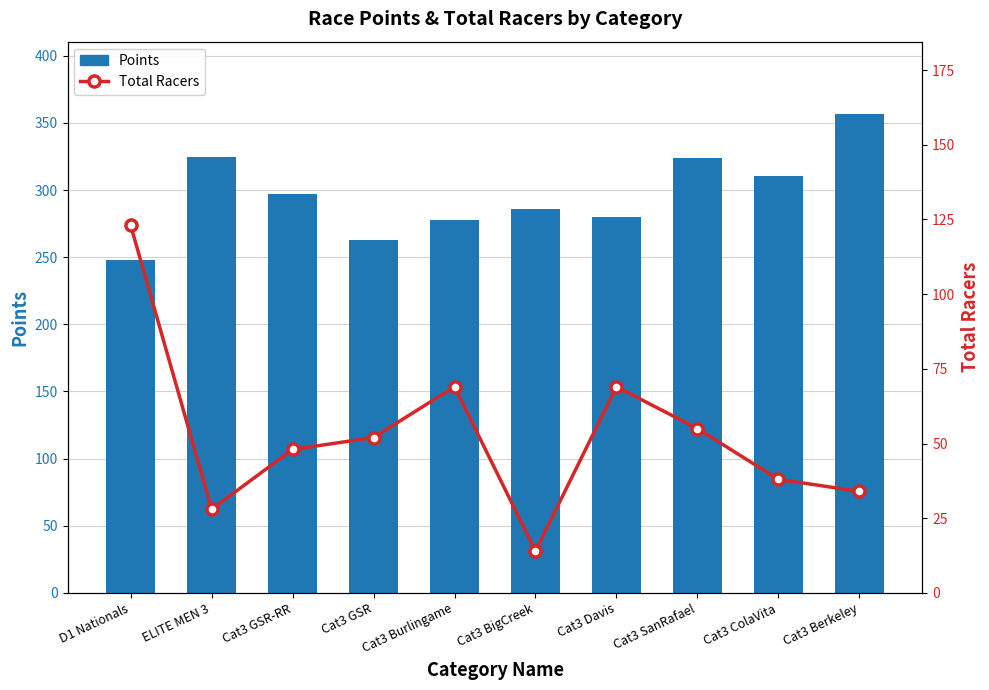

Rank the series by their average value, from highest to lowest.

Points, Total Racers